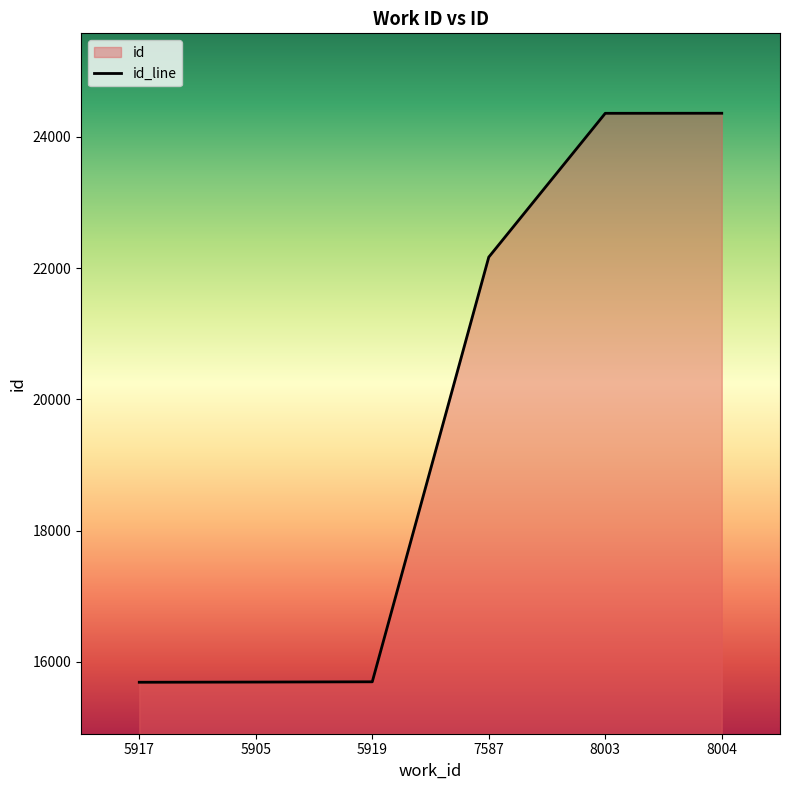

Is it true that the value at 5905 is 15690?

True